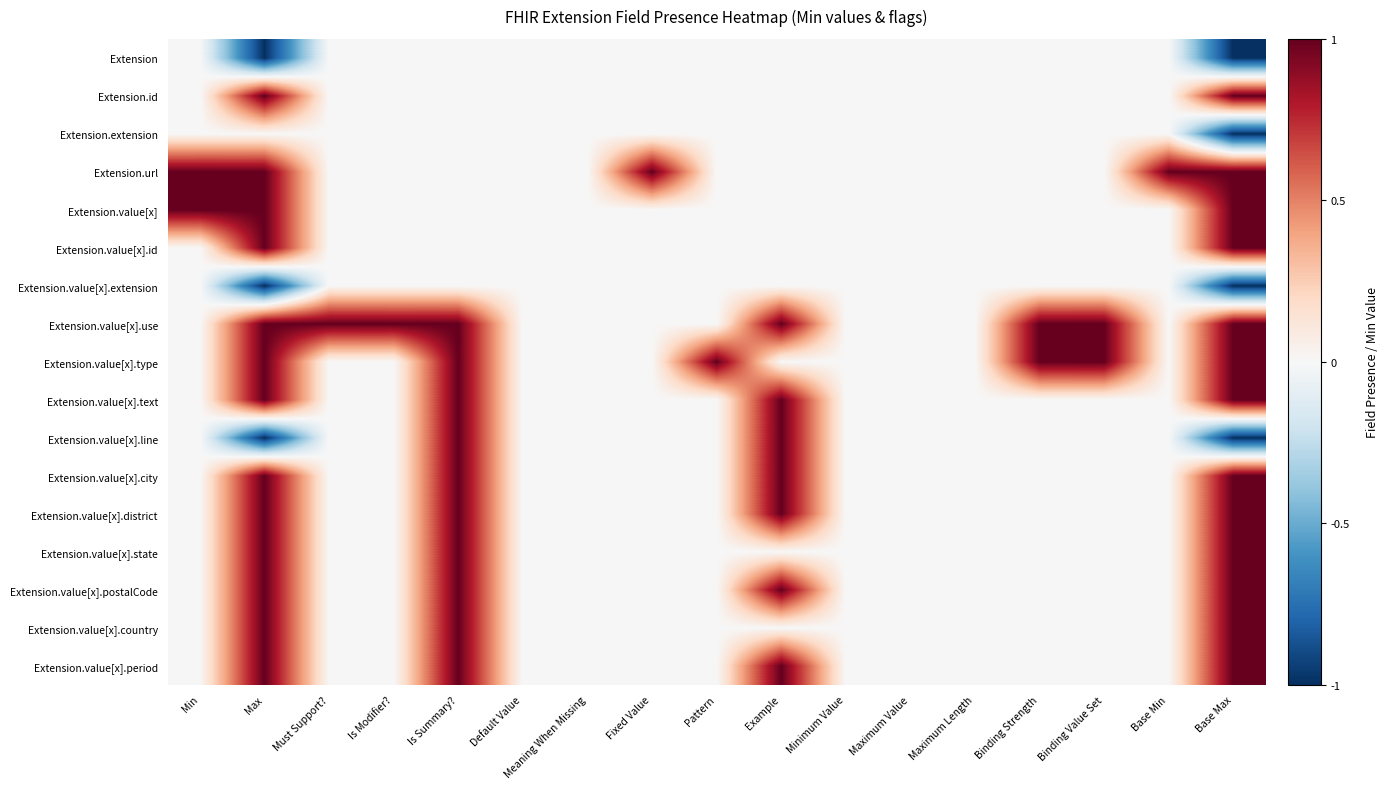

Reading left to right, what are all the values shown in this chart?

Extension: Min=0	Max=-1	Must Support?=0	Is Modifier?=0	Is Summary?=0	Default Value=0	Meaning When Missing=0	Fixed Value=0	Pattern=0	Example=0	Minimum Value=0	Maximum Value=0	Maximum Length=0	Binding Strength=0	Binding Value Set=0	Base Min=0	Base Max=-1
Extension.id: Min=0	Max=1	Must Support?=0	Is Modifier?=0	Is Summary?=0	Default Value=0	Meaning When Missing=0	Fixed Value=0	Pattern=0	Example=0	Minimum Value=0	Maximum Value=0	Maximum Length=0	Binding Strength=0	Binding Value Set=0	Base Min=0	Base Max=1
Extension.extension: Min=0	Max=0	Must Support?=0	Is Modifier?=0	Is Summary?=0	Default Value=0	Meaning When Missing=0	Fixed Value=0	Pattern=0	Example=0	Minimum Value=0	Maximum Value=0	Maximum Length=0	Binding Strength=0	Binding Value Set=0	Base Min=0	Base Max=-1
Extension.url: Min=1	Max=1	Must Support?=0	Is Modifier?=0	Is Summary?=0	Default Value=0	Meaning When Missing=0	Fixed Value=1	Pattern=0	Example=0	Minimum Value=0	Maximum Value=0	Maximum Length=0	Binding Strength=0	Binding Value Set=0	Base Min=1	Base Max=1
Extension.value[x]: Min=1	Max=1	Must Support?=0	Is Modifier?=0	Is Summary?=0	Default Value=0	Meaning When Missing=0	Fixed Value=0	Pattern=0	Example=0	Minimum Value=0	Maximum Value=0	Maximum Length=0	Binding Strength=0	Binding Value Set=0	Base Min=0	Base Max=1
Extension.value[x].id: Min=0	Max=1	Must Support?=0	Is Modifier?=0	Is Summary?=0	Default Value=0	Meaning When Missing=0	Fixed Value=0	Pattern=0	Example=0	Minimum Value=0	Maximum Value=0	Maximum Length=0	Binding Strength=0	Binding Value Set=0	Base Min=0	Base Max=1
Extension.value[x].extension: Min=0	Max=-1	Must Support?=0	Is Modifier?=0	Is Summary?=0	Default Value=0	Meaning When Missing=0	Fixed Value=0	Pattern=0	Example=0	Minimum Value=0	Maximum Value=0	Maximum Length=0	Binding Strength=0	Binding Value Set=0	Base Min=0	Base Max=-1
Extension.value[x].use: Min=0	Max=1	Must Support?=1	Is Modifier?=1	Is Summary?=1	Default Value=0	Meaning When Missing=0	Fixed Value=0	Pattern=0	Example=1	Minimum Value=0	Maximum Value=0	Maximum Length=0	Binding Strength=1	Binding Value Set=1	Base Min=0	Base Max=1
Extension.value[x].type: Min=0	Max=1	Must Support?=0	Is Modifier?=0	Is Summary?=1	Default Value=0	Meaning When Missing=0	Fixed Value=0	Pattern=1	Example=0	Minimum Value=0	Maximum Value=0	Maximum Length=0	Binding Strength=1	Binding Value Set=1	Base Min=0	Base Max=1
Extension.value[x].text: Min=0	Max=1	Must Support?=0	Is Modifier?=0	Is Summary?=1	Default Value=0	Meaning When Missing=0	Fixed Value=0	Pattern=0	Example=1	Minimum Value=0	Maximum Value=0	Maximum Length=0	Binding Strength=0	Binding Value Set=0	Base Min=0	Base Max=1
Extension.value[x].line: Min=0	Max=-1	Must Support?=0	Is Modifier?=0	Is Summary?=1	Default Value=0	Meaning When Missing=0	Fixed Value=0	Pattern=0	Example=1	Minimum Value=0	Maximum Value=0	Maximum Length=0	Binding Strength=0	Binding Value Set=0	Base Min=0	Base Max=-1
Extension.value[x].city: Min=0	Max=1	Must Support?=0	Is Modifier?=0	Is Summary?=1	Default Value=0	Meaning When Missing=0	Fixed Value=0	Pattern=0	Example=1	Minimum Value=0	Maximum Value=0	Maximum Length=0	Binding Strength=0	Binding Value Set=0	Base Min=0	Base Max=1
Extension.value[x].district: Min=0	Max=1	Must Support?=0	Is Modifier?=0	Is Summary?=1	Default Value=0	Meaning When Missing=0	Fixed Value=0	Pattern=0	Example=1	Minimum Value=0	Maximum Value=0	Maximum Length=0	Binding Strength=0	Binding Value Set=0	Base Min=0	Base Max=1
Extension.value[x].state: Min=0	Max=1	Must Support?=0	Is Modifier?=0	Is Summary?=1	Default Value=0	Meaning When Missing=0	Fixed Value=0	Pattern=0	Example=0	Minimum Value=0	Maximum Value=0	Maximum Length=0	Binding Strength=0	Binding Value Set=0	Base Min=0	Base Max=1
Extension.value[x].postalCode: Min=0	Max=1	Must Support?=0	Is Modifier?=0	Is Summary?=1	Default Value=0	Meaning When Missing=0	Fixed Value=0	Pattern=0	Example=1	Minimum Value=0	Maximum Value=0	Maximum Length=0	Binding Strength=0	Binding Value Set=0	Base Min=0	Base Max=1
Extension.value[x].country: Min=0	Max=1	Must Support?=0	Is Modifier?=0	Is Summary?=1	Default Value=0	Meaning When Missing=0	Fixed Value=0	Pattern=0	Example=0	Minimum Value=0	Maximum Value=0	Maximum Length=0	Binding Strength=0	Binding Value Set=0	Base Min=0	Base Max=1
Extension.value[x].period: Min=0	Max=1	Must Support?=0	Is Modifier?=0	Is Summary?=1	Default Value=0	Meaning When Missing=0	Fixed Value=0	Pattern=0	Example=1	Minimum Value=0	Maximum Value=0	Maximum Length=0	Binding Strength=0	Binding Value Set=0	Base Min=0	Base Max=1